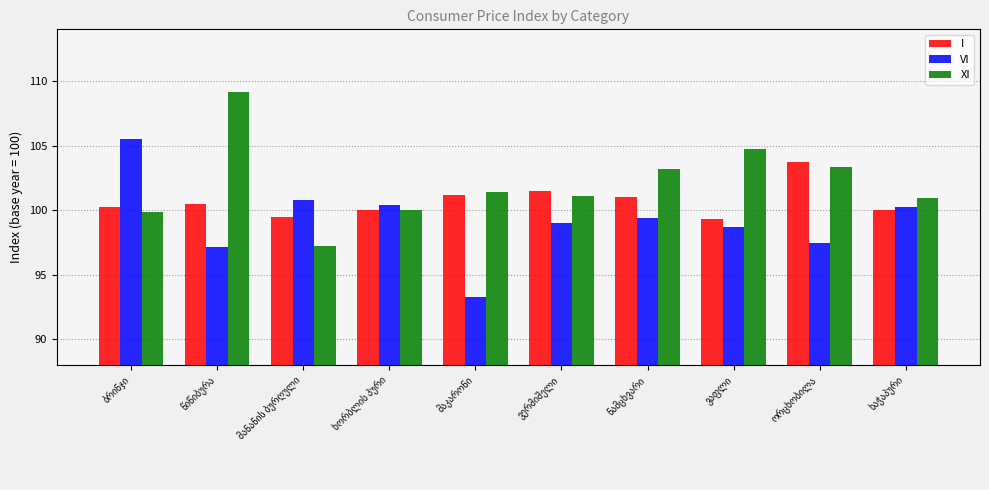

Rank the series by their maximum value, from highest to lowest.

XI, VI, I